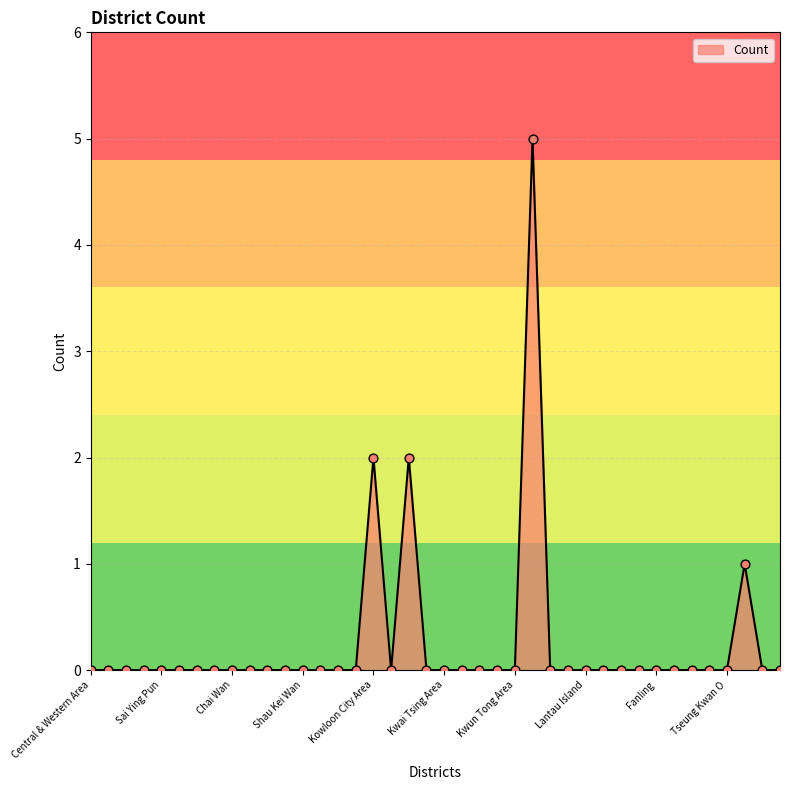

What is the greatest value displayed?

5